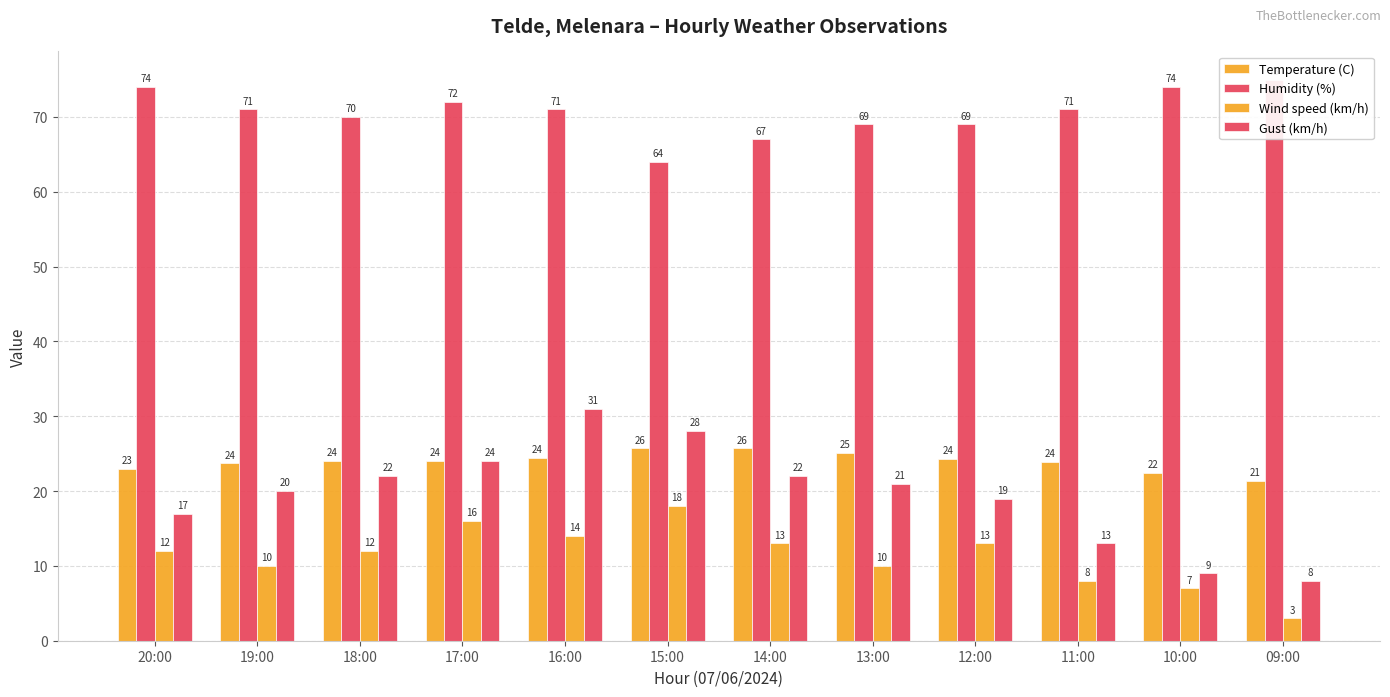

How many bars are there in total?

48